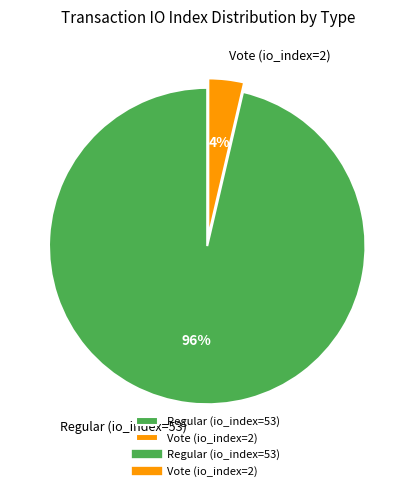

Which has a higher value, Regular (io_index=53) or Vote (io_index=2)?

Regular (io_index=53)